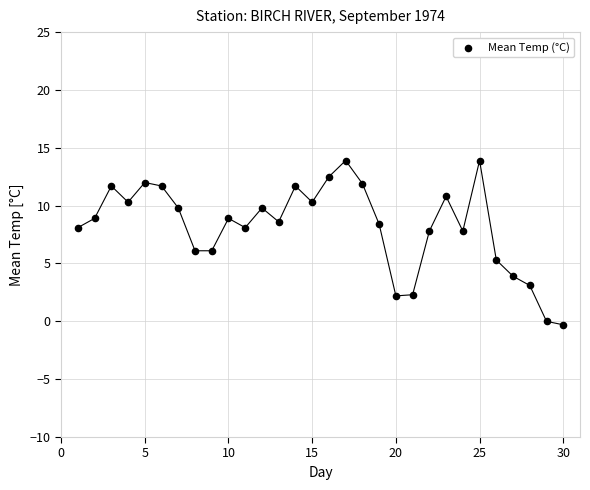

What is the range of Y values (max minus min)?

14.2